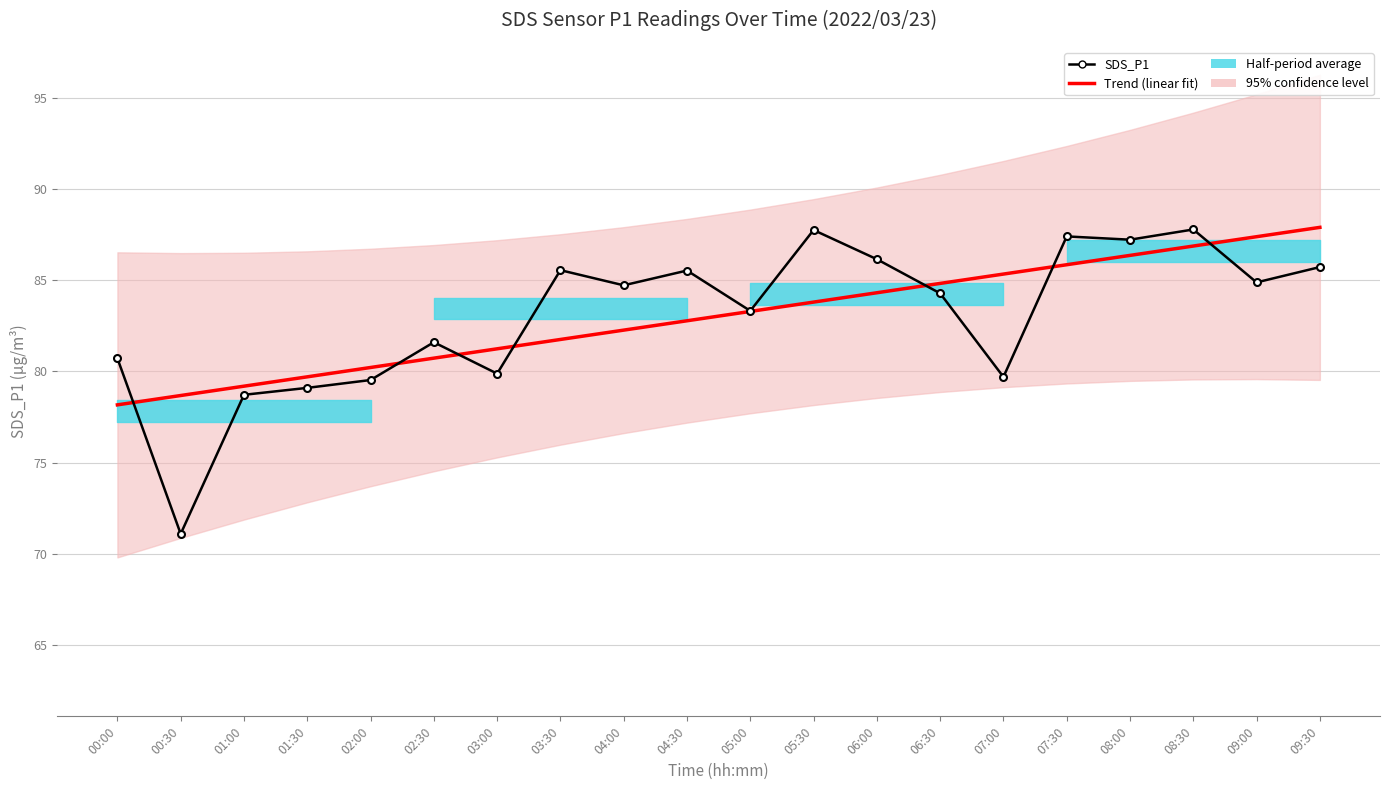

What is the difference between the Trend (linear fit) values at 00:00 and 03:30?

3.6